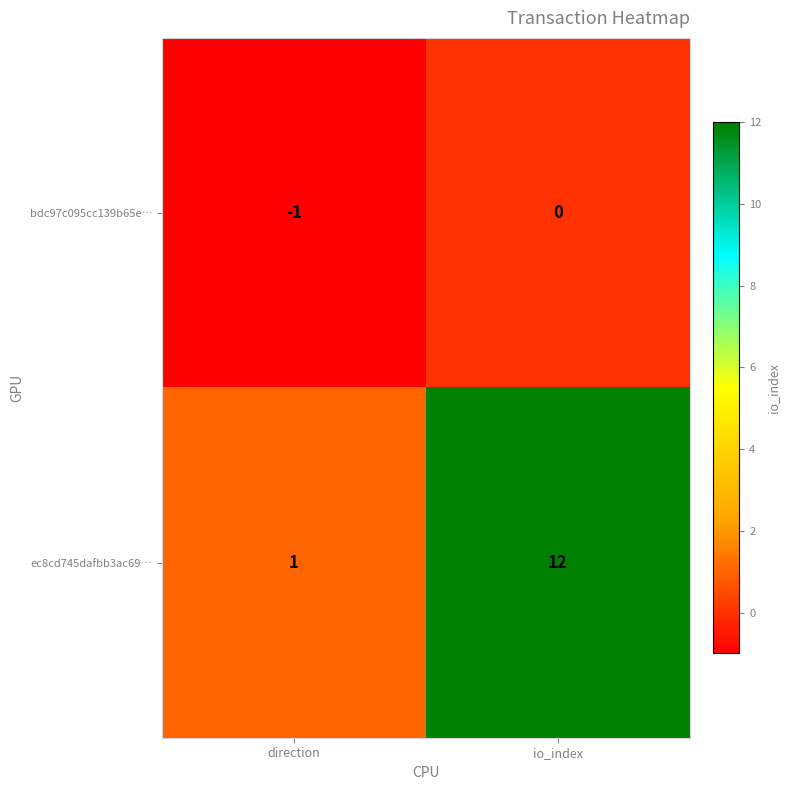

What is the smallest value displayed?

-1